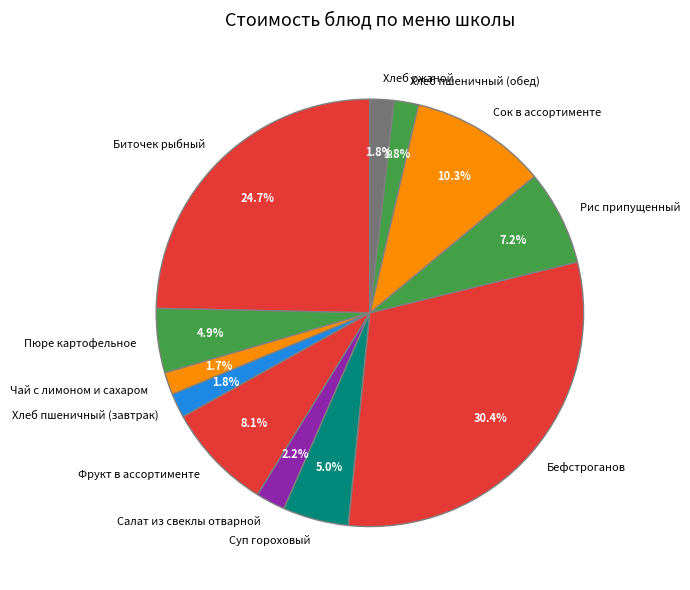

What is the ratio of the value at Хлеб пшеничный (завтрак) to the value at Чай с лимоном и сахаром?

1.1